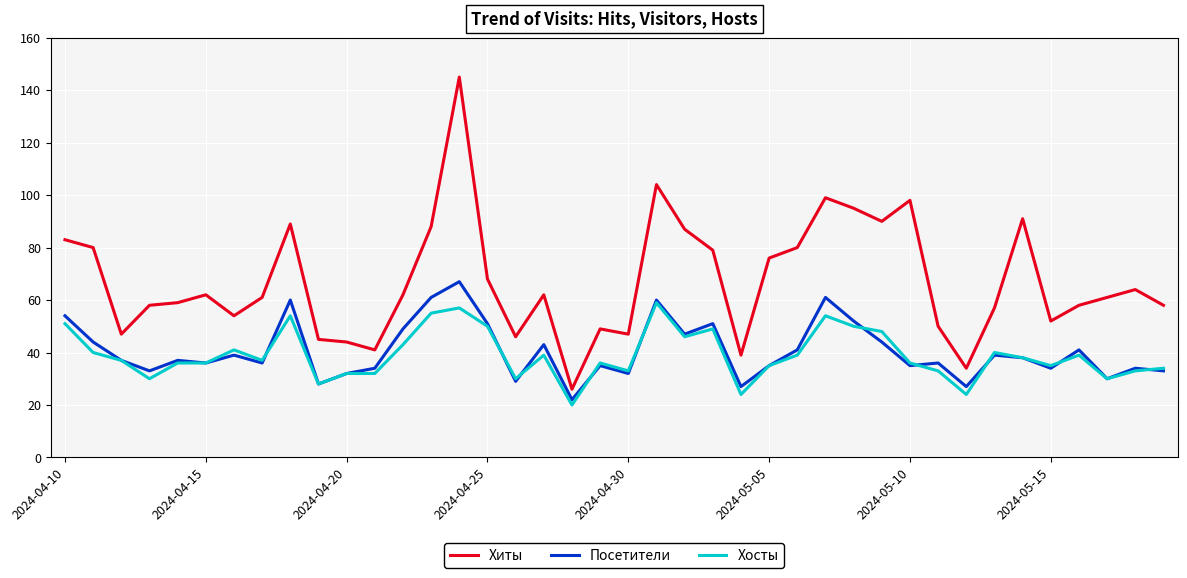

What are all the series names shown in the legend?

Хиты, Посетители, Хосты